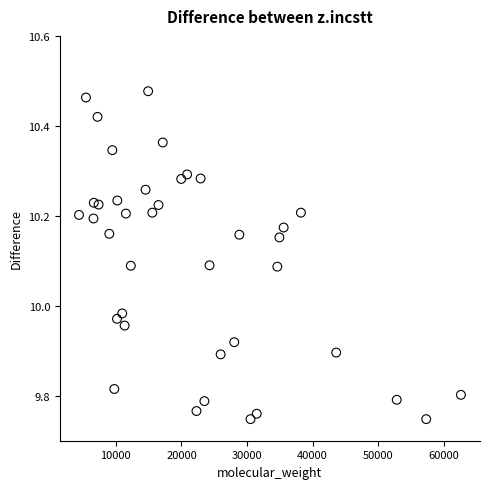

What is the range of Y values (max minus min)?

0.7